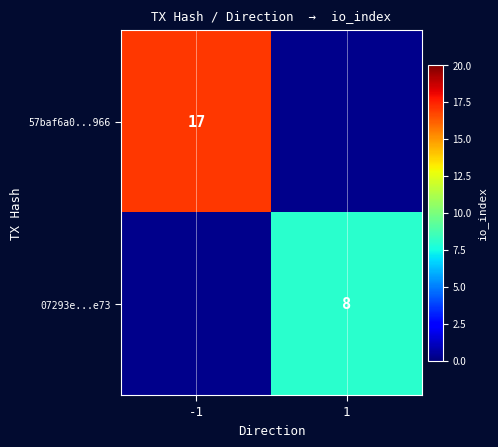

What is the minimum value shown in the chart?

8.0